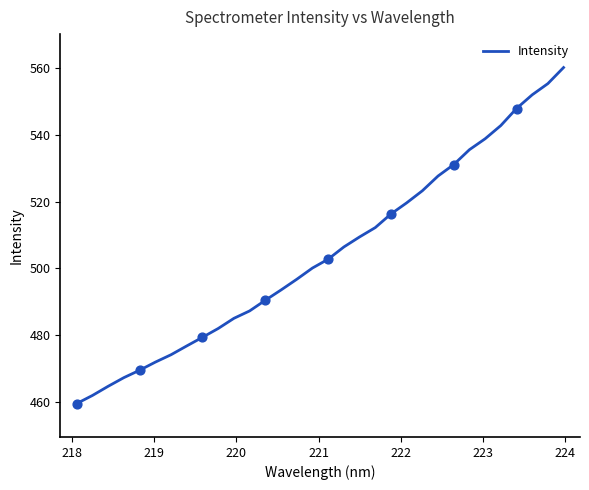

What is the difference between the maximum and minimum values?

100.5